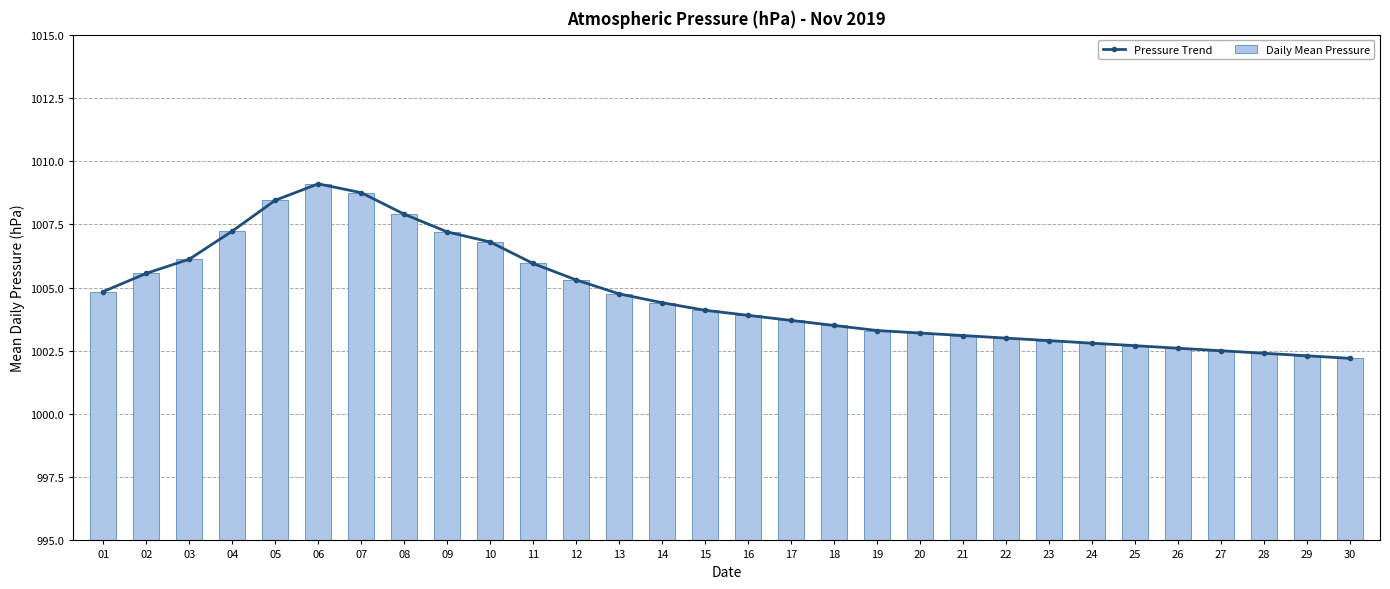

How many values in the Pressure Trend series are below 1004?

15